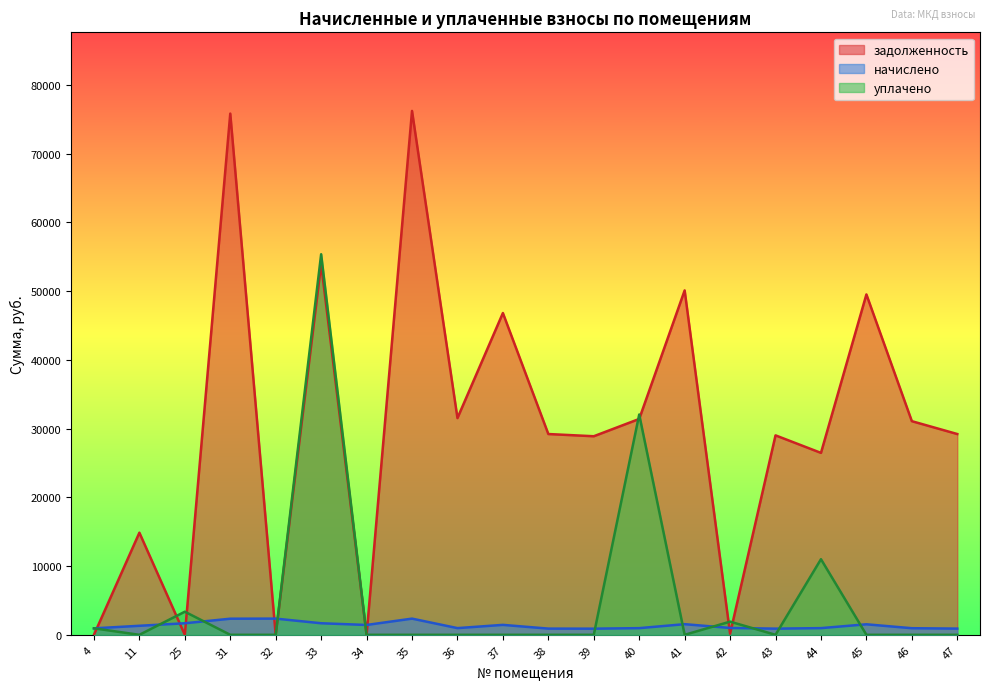

What is the sum of all задолженность values?

604191.5